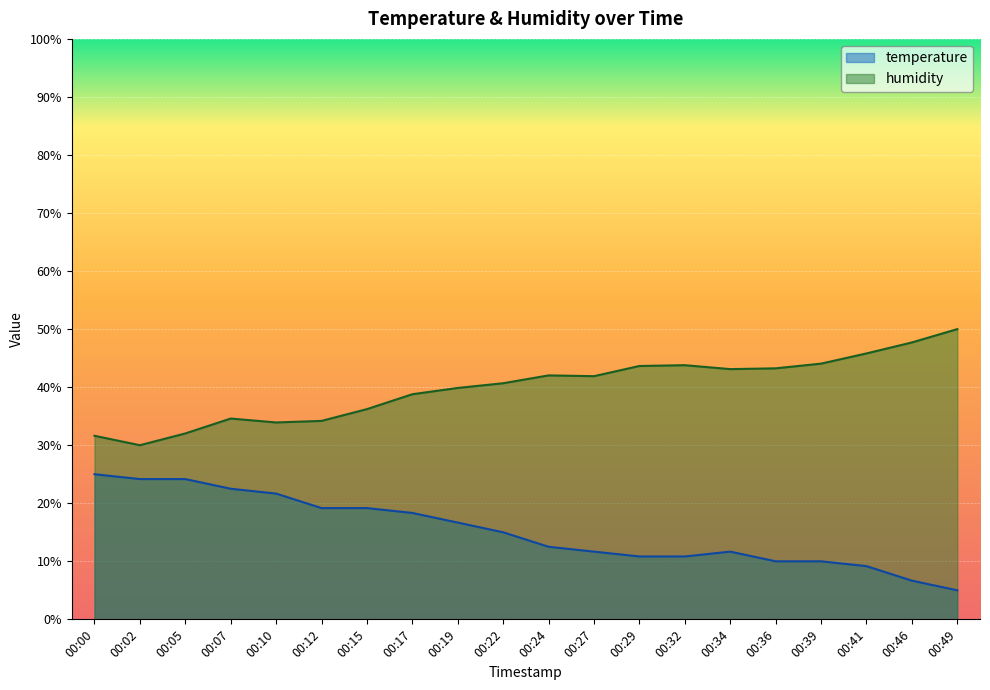

Rank the categories by temperature value from highest to lowest.

00:00, 00:02, 00:05, 00:07, 00:10, 00:12, 00:15, 00:17, 00:19, 00:22, 00:24, 00:27, 00:34, 00:29, 00:32, 00:36, 00:39, 00:41, 00:46, 00:49